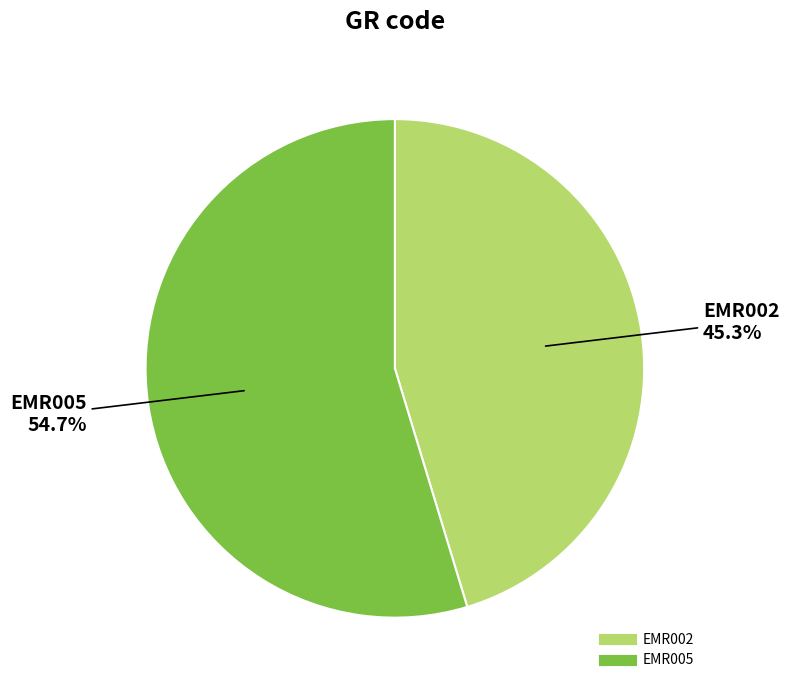

Which slice represents more than half of the pie?

EMR005